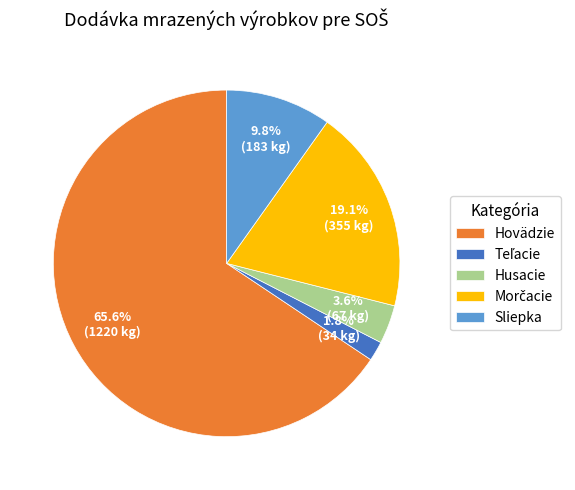

What percentage is NOT represented by Husacie?

96.4%